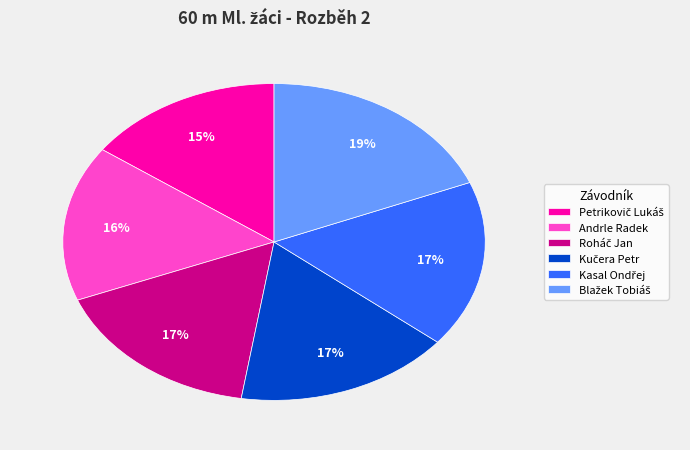

The Andrle Radek slice represents 16% of the pie. True or false?

True